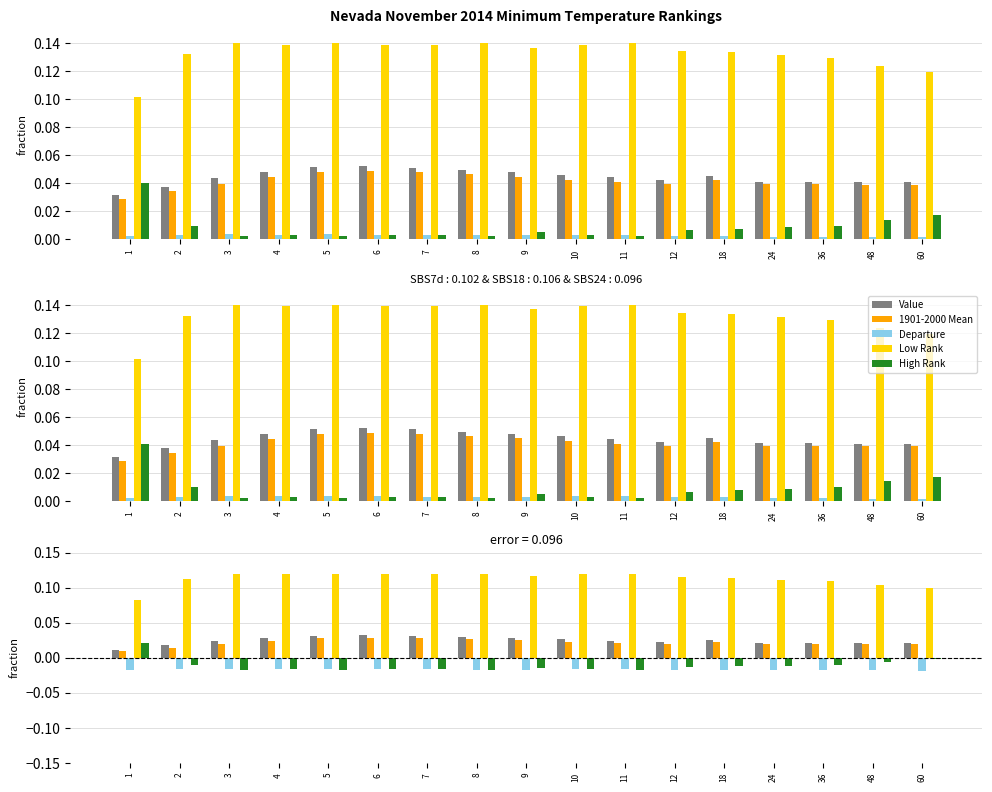

How many bars are there in each group?

5